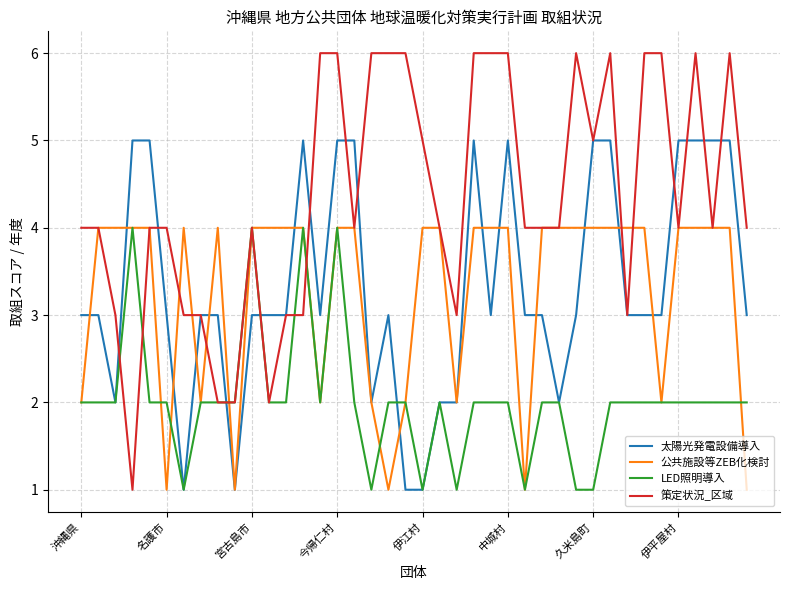

What is the maximum value for 策定状況_区域?

6